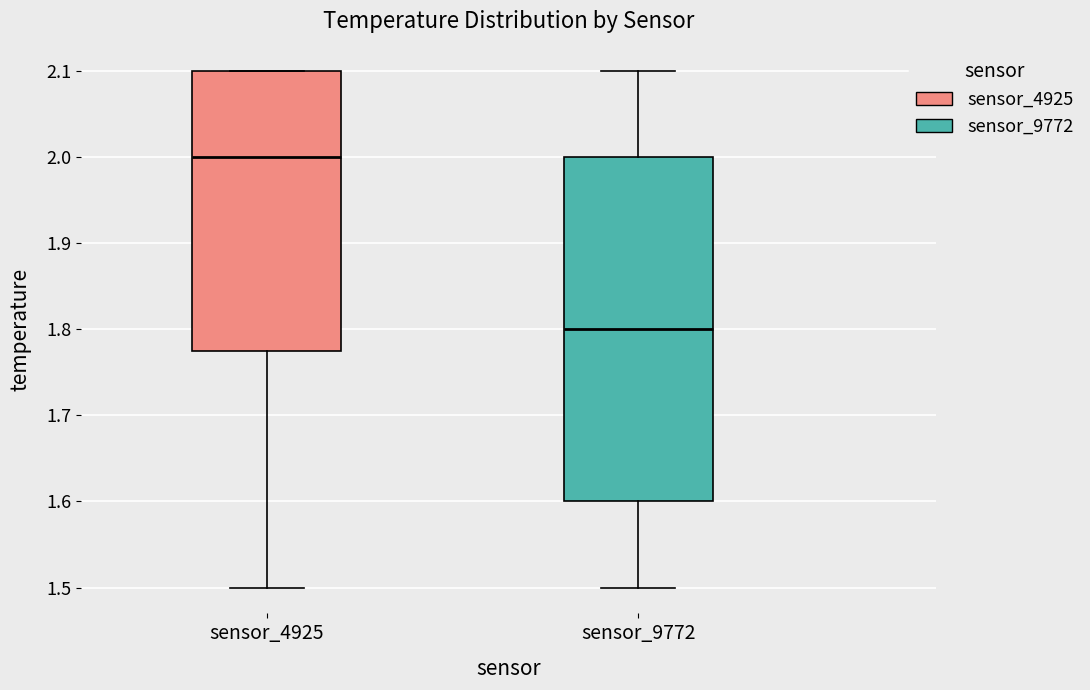

Reading left to right, read every box against the y-axis: the position of its median line, the range the box covers, and the ends of its whiskers. The values are not printed on the chart, so give them approximately, as read against the axis.

sensor_4925: median 2.00, box 1.78 to 2.10, whiskers 1.50 to 2.10
sensor_9772: median 1.80, box 1.60 to 2.00, whiskers 1.50 to 2.10